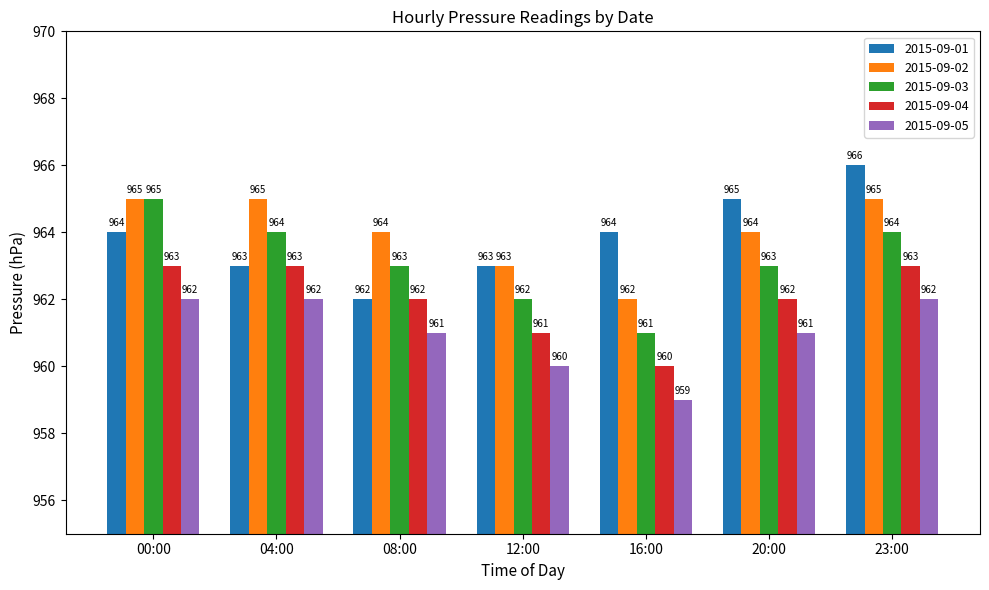

Is the value of 2015-09-04 at 23:00 greater than the value of 2015-09-01 at 16:00?

No